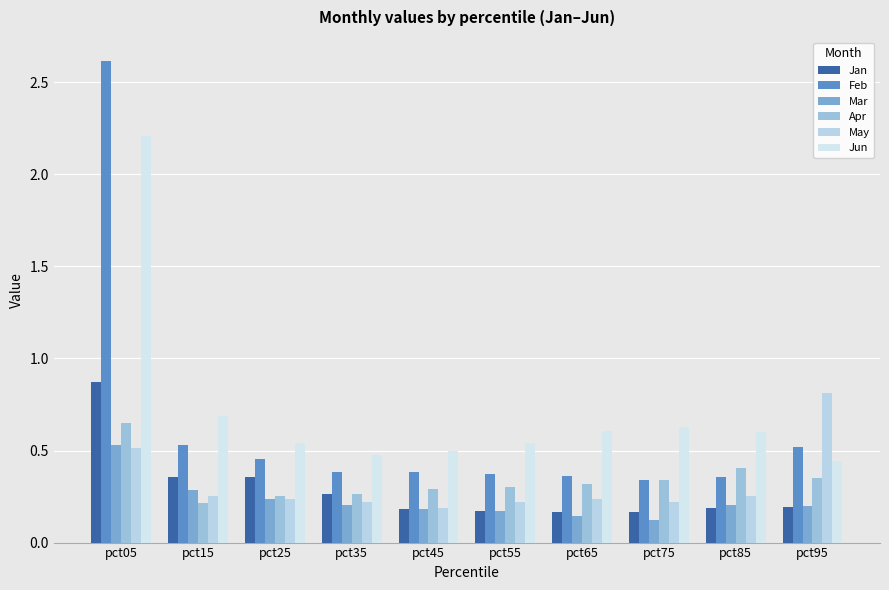

Which series has the widest spread of values?

Feb